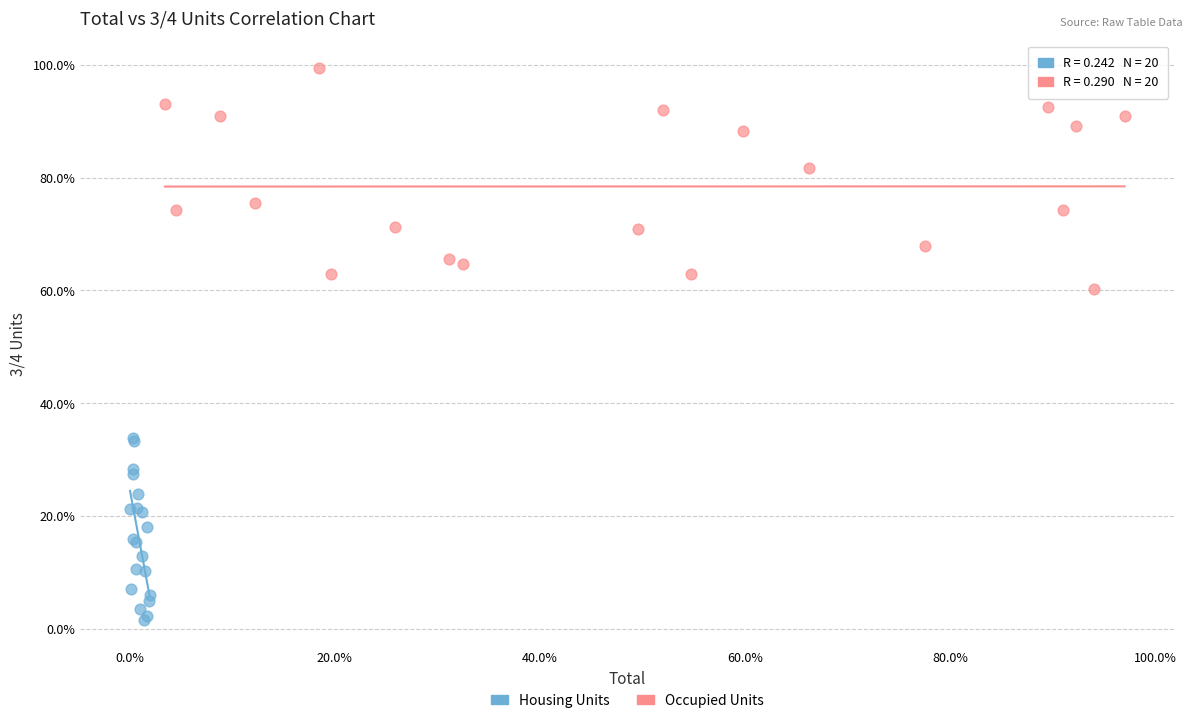

Which series has the largest Y range (max minus min)?

Occupied Units